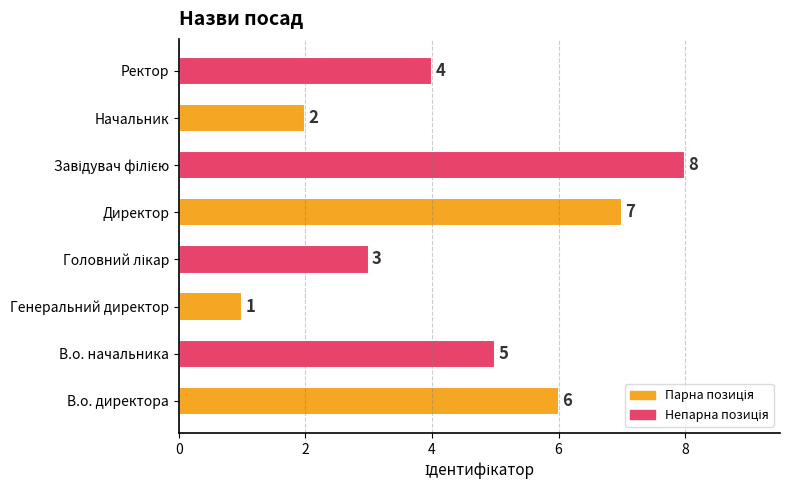

What is the sum of all values?

36